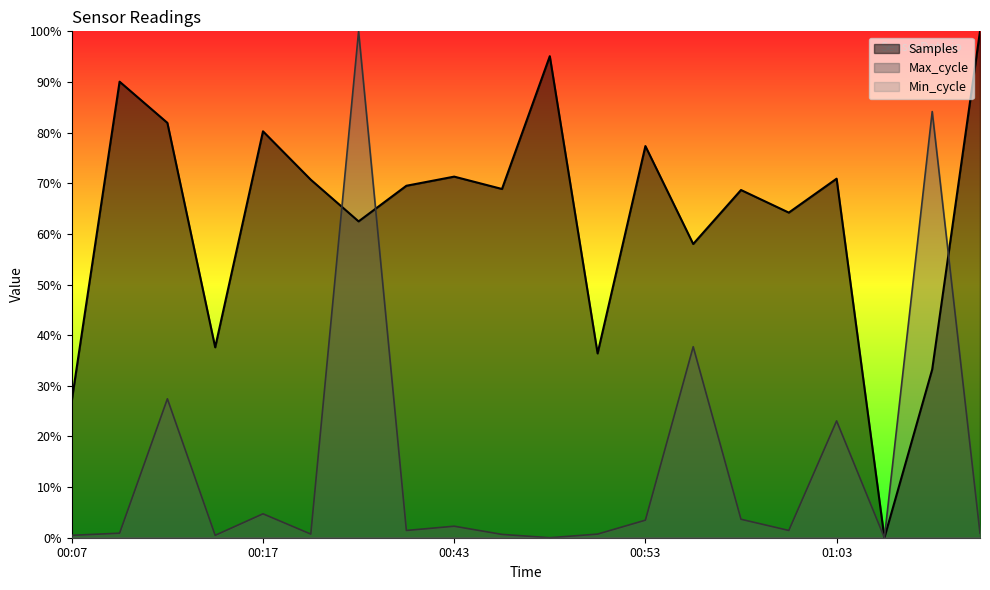

Where is Max_cycle nearest to the value 0?

00:48